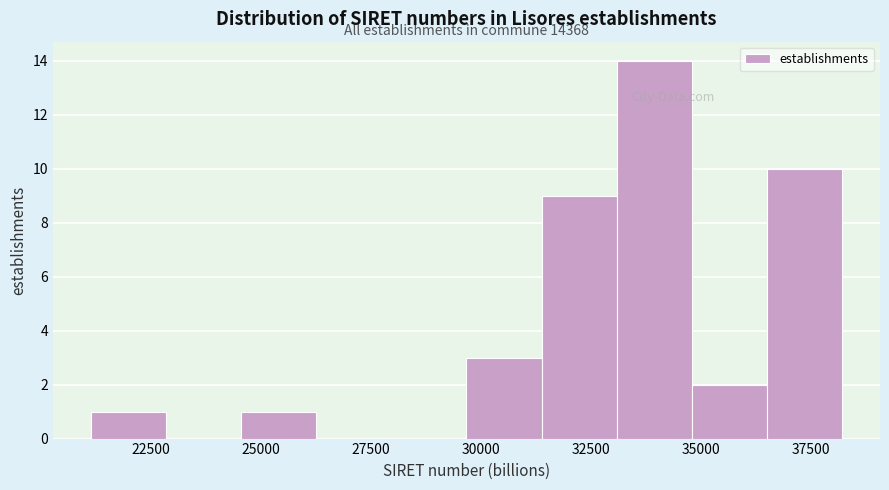

Around what value on the x-axis is the tallest bar? Give the approximate position of its centre, as read against the axis.

34000